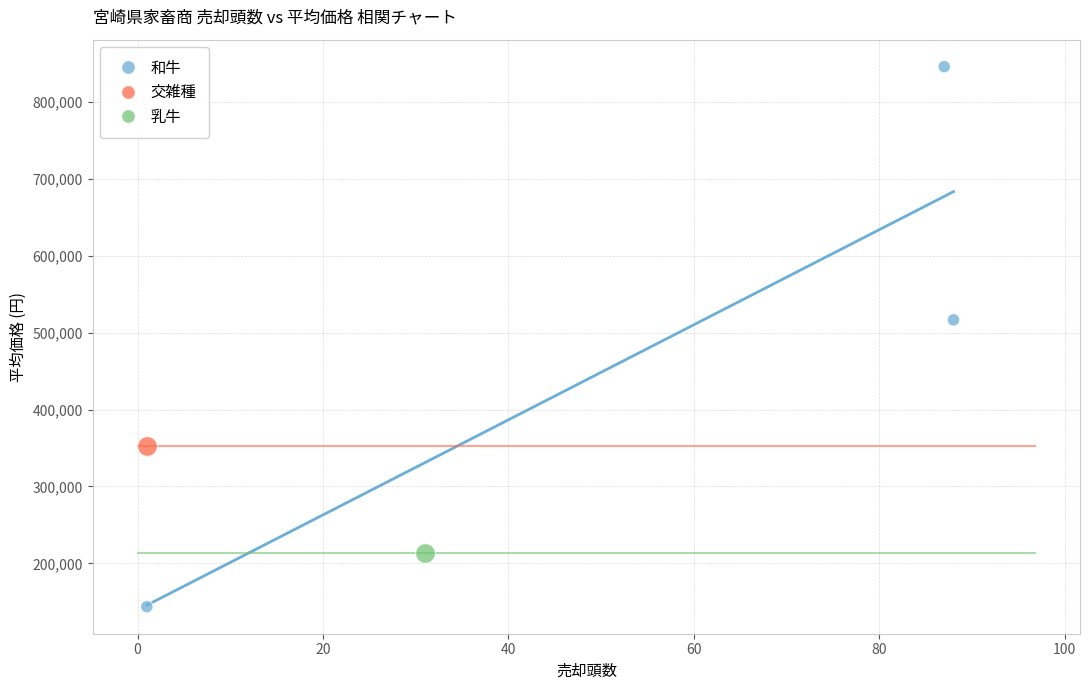

What are all the series names shown in the legend?

和牛, 交雑種, 乳牛